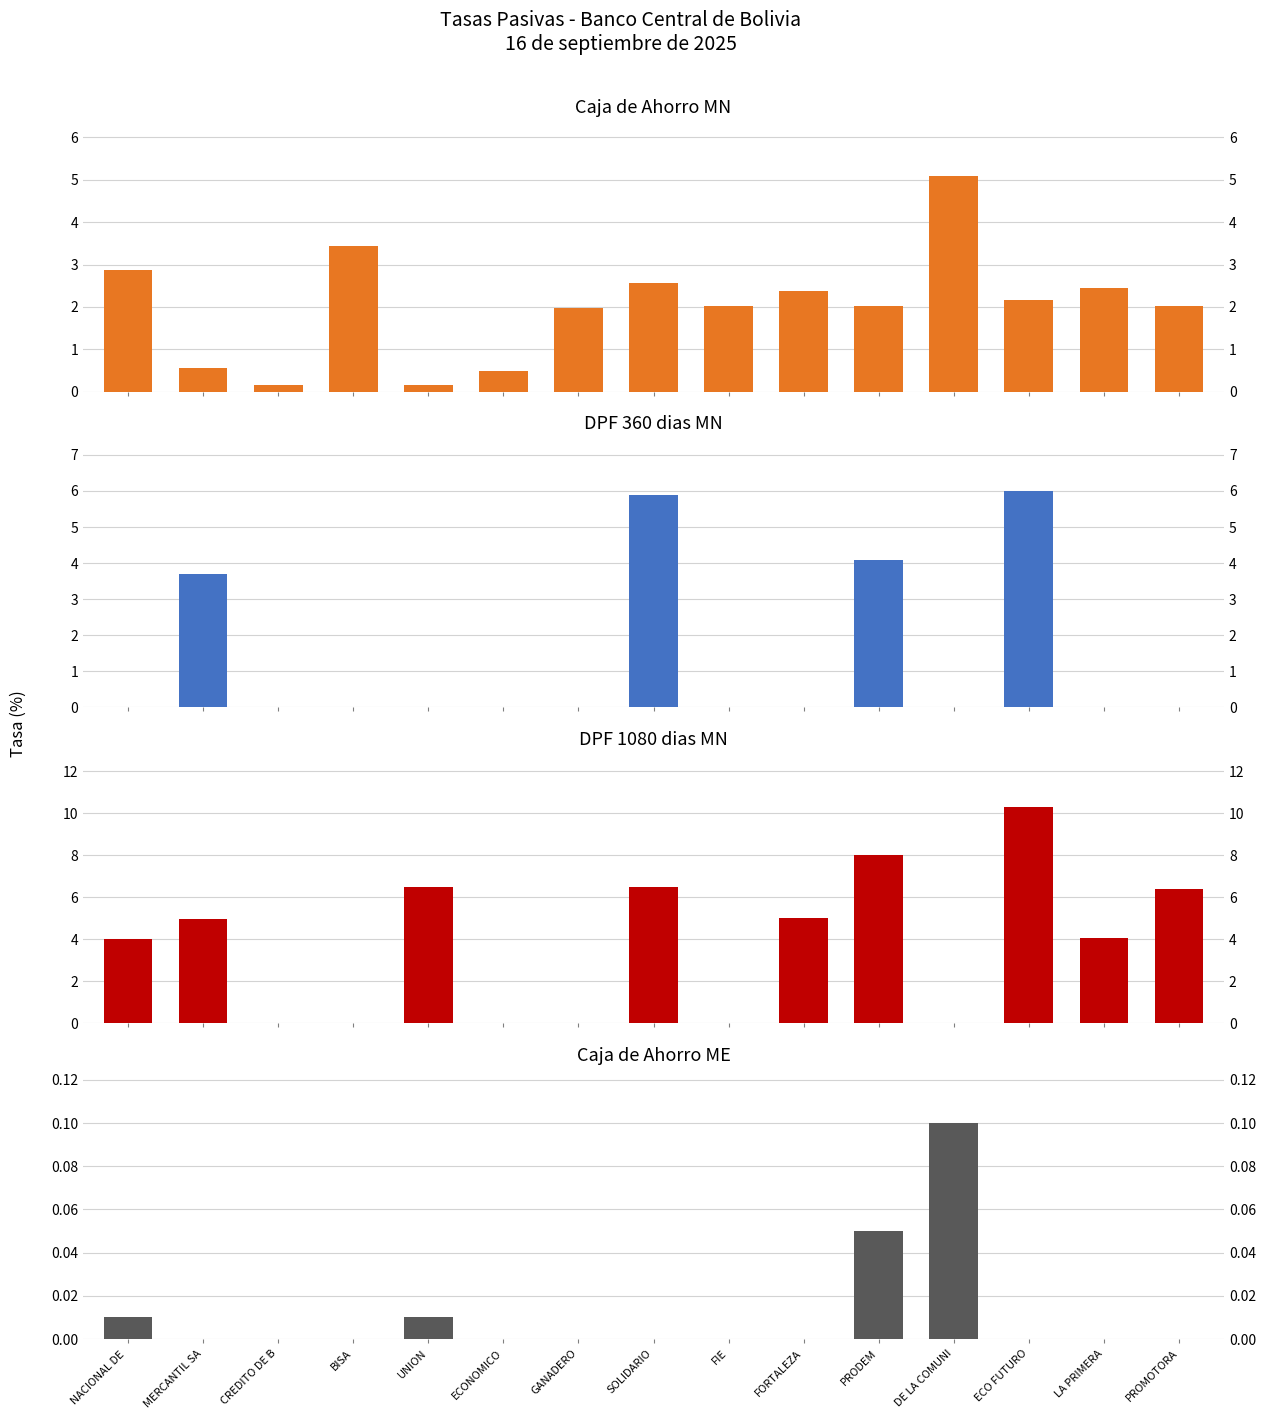

What position from the left is SOLIDARIO?

8